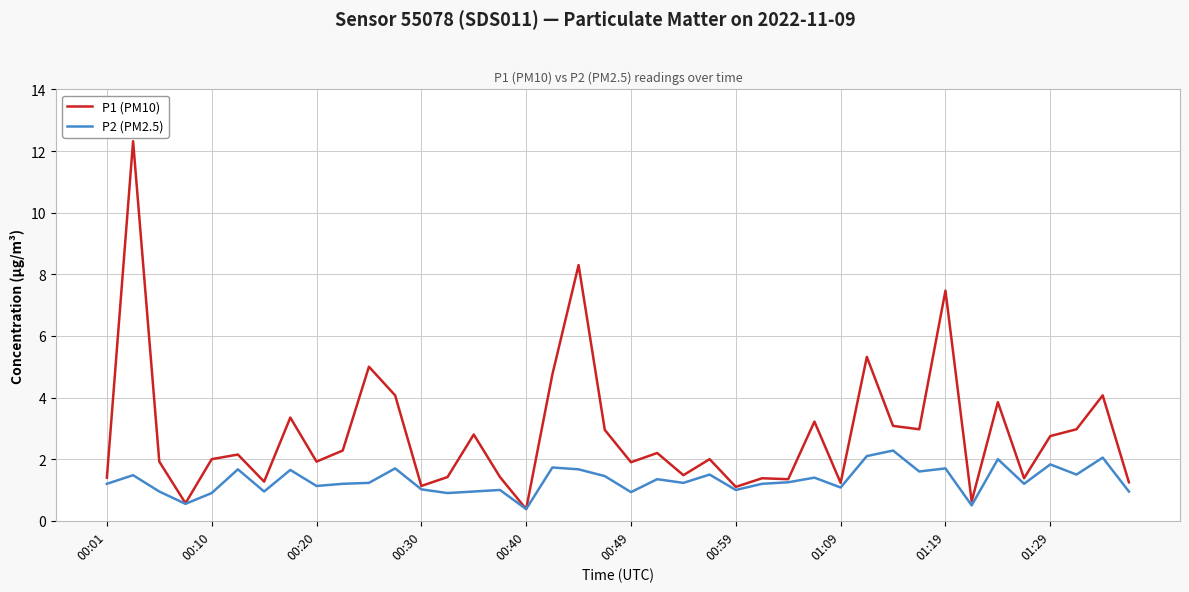

Which series has the largest range (max minus min)?

P1 (PM10)